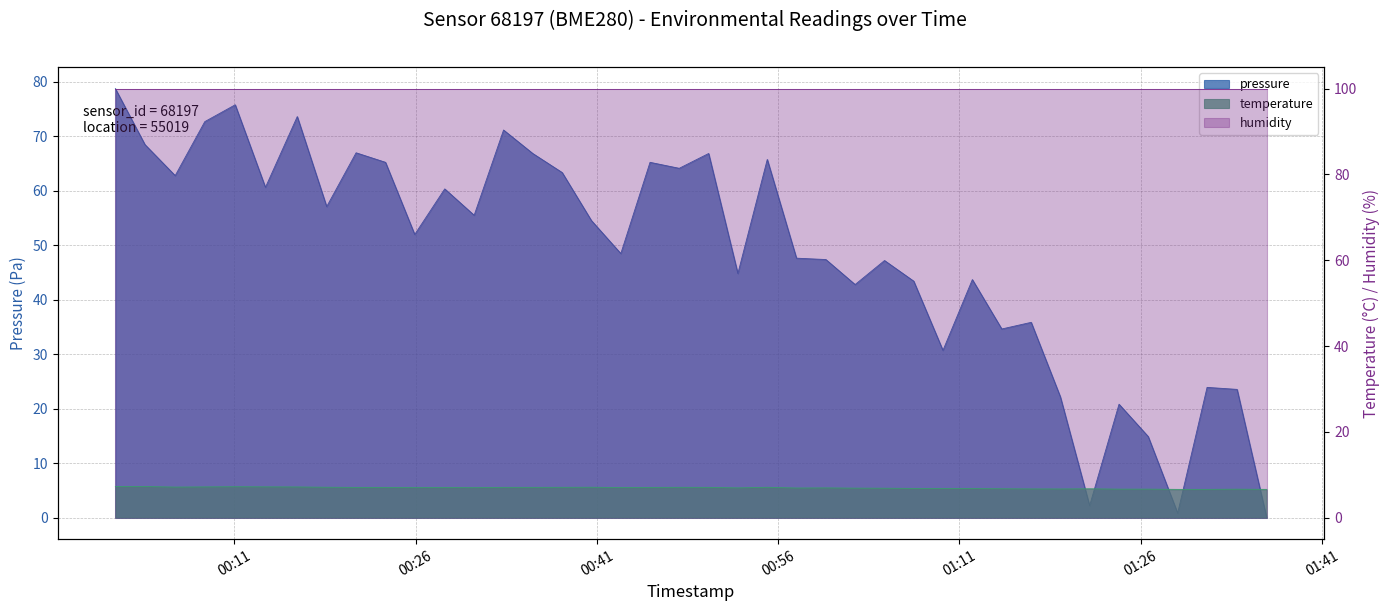

How many values in the temperature series are below 7?

18